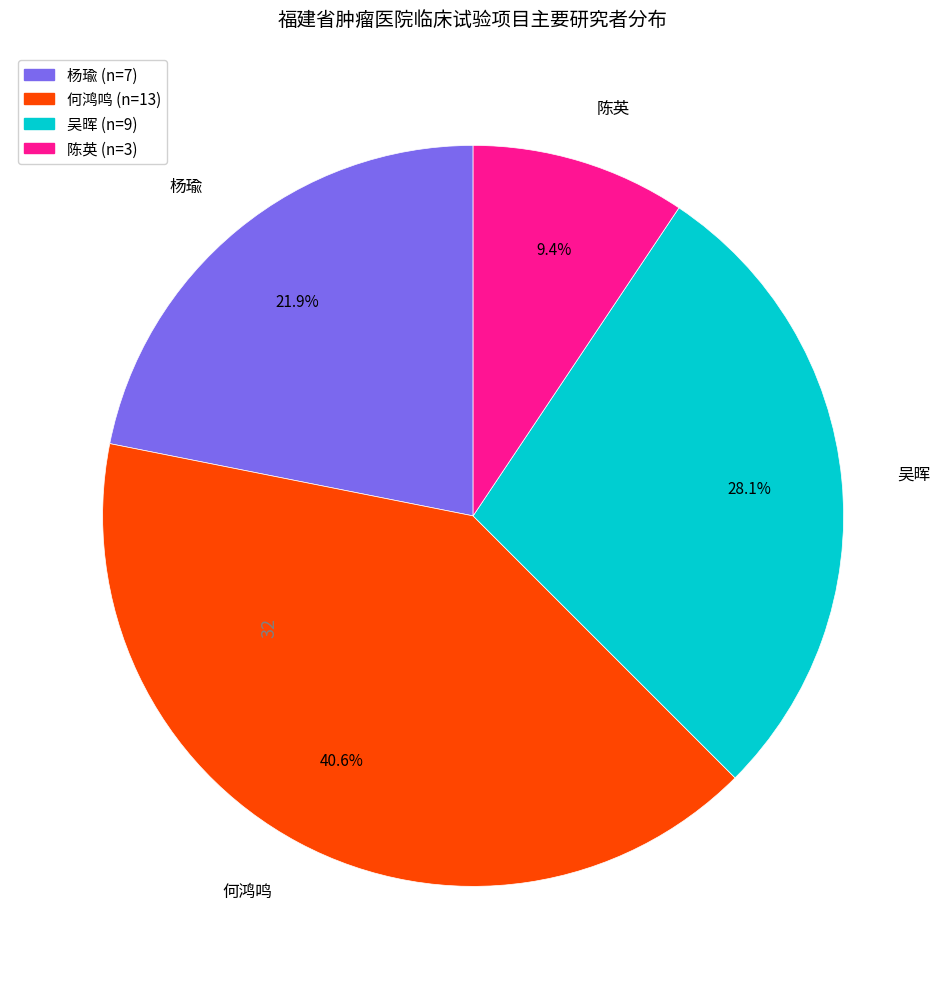

Combined, do 吴晖 and 陈英 account for over 50%?

No